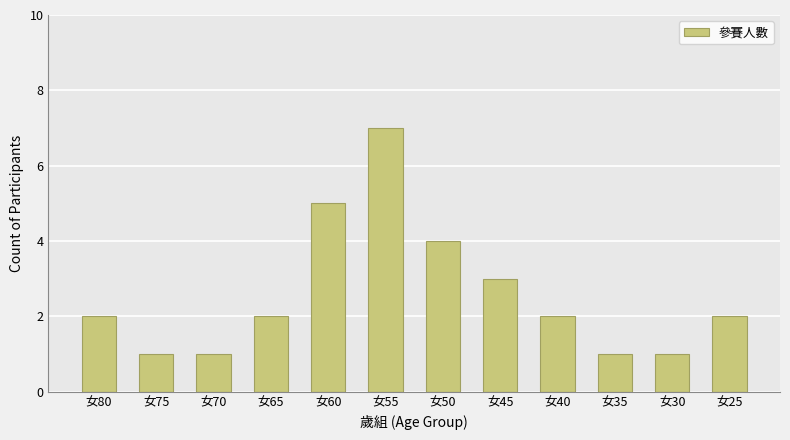

How many values are between 1 and 4?

10